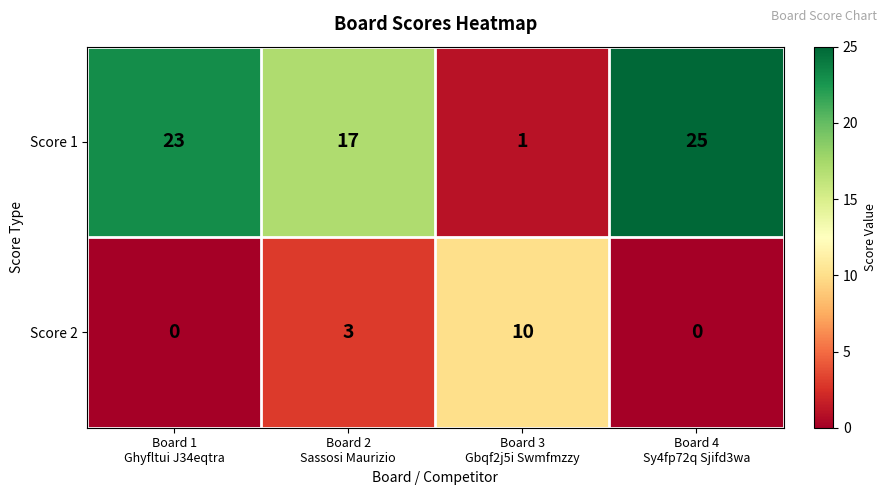

What is the spread (max minus min) of values at Board 2
Sassosi Maurizio?

14